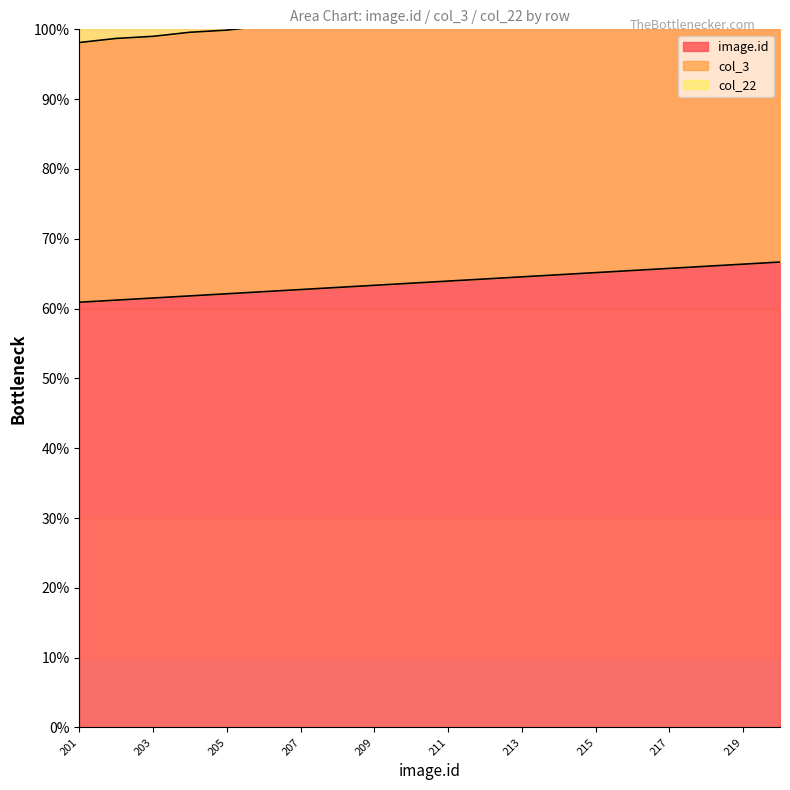

True or false: image.id has a value of 66.4 at 219.

True